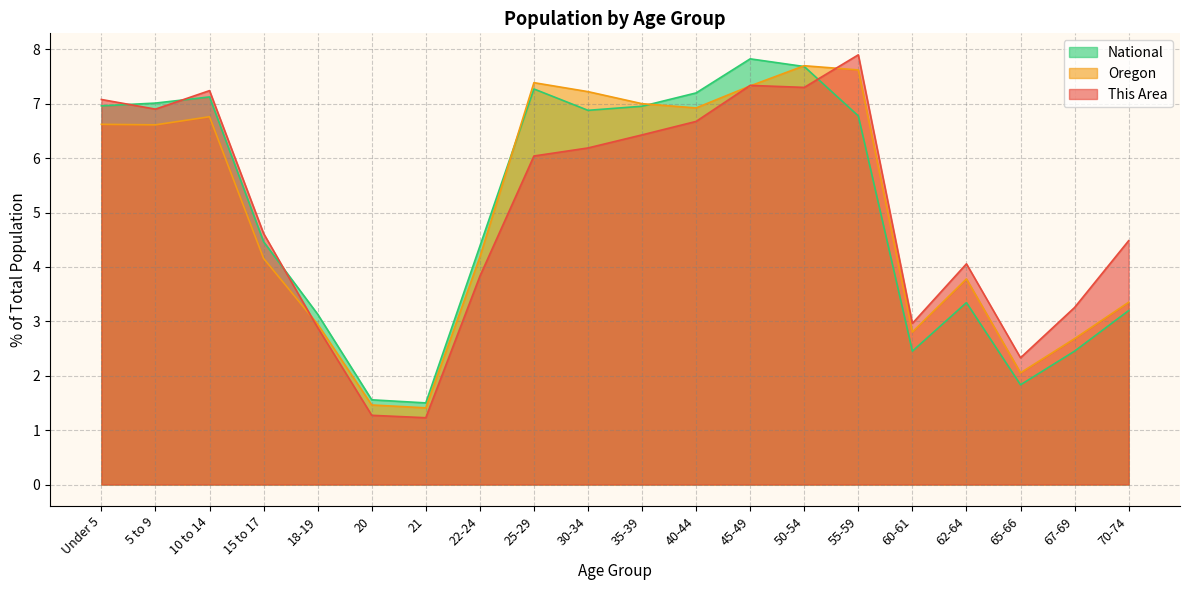

What is the difference between the second highest and minimum values in the National series?

6.2